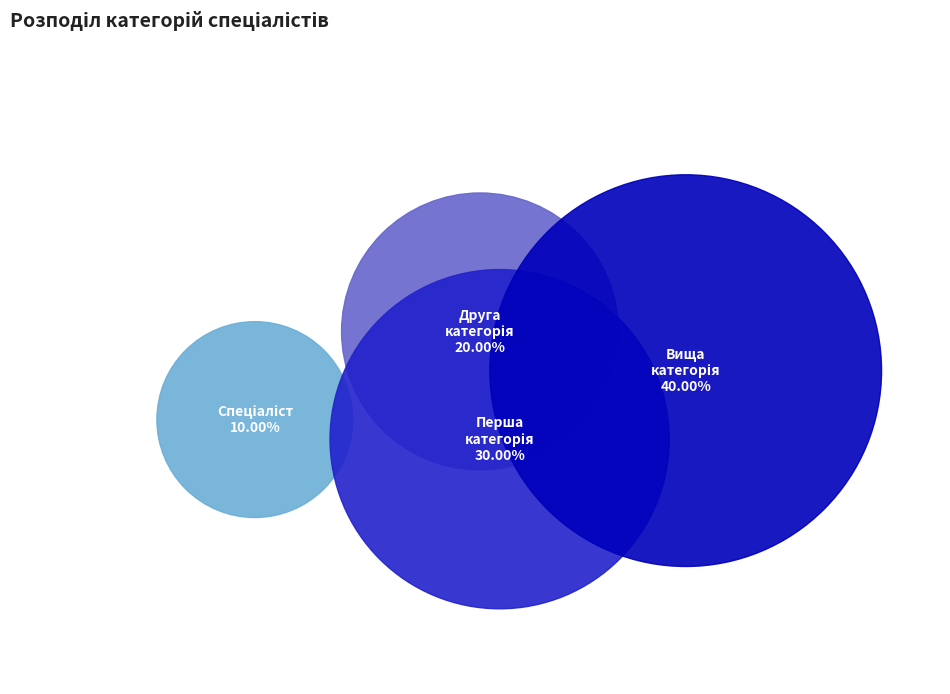

Does Спеціаліст account for over 50% of the chart?

No